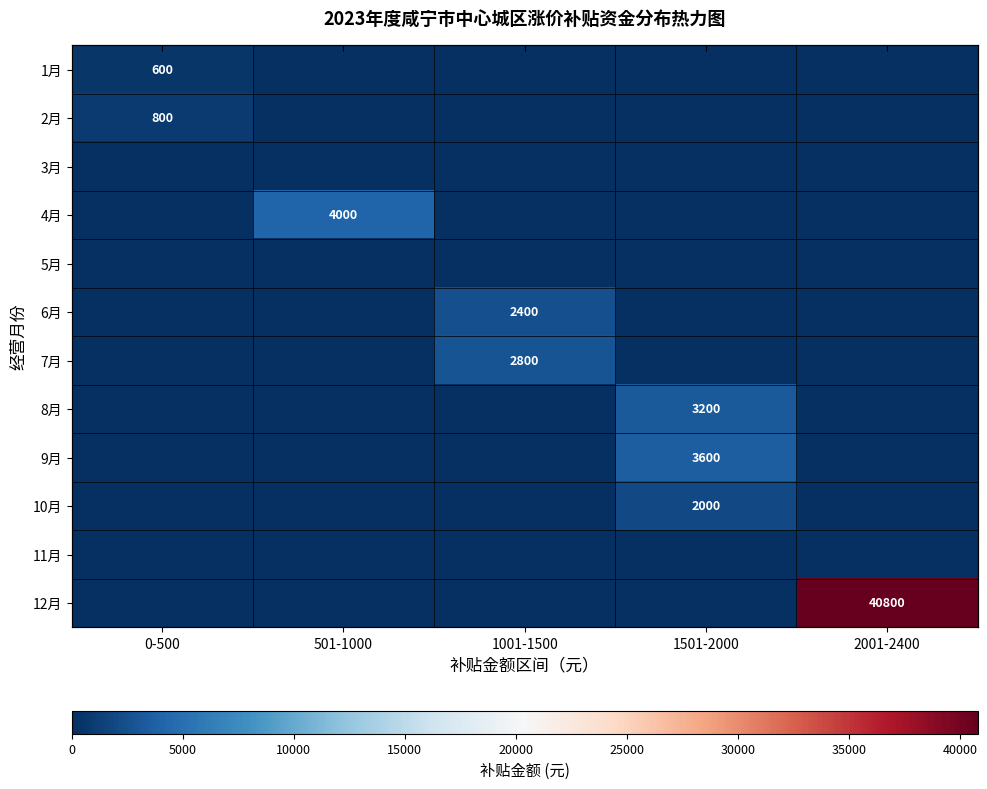

True or false: 2月 has a value of 800 at 0-500.

True